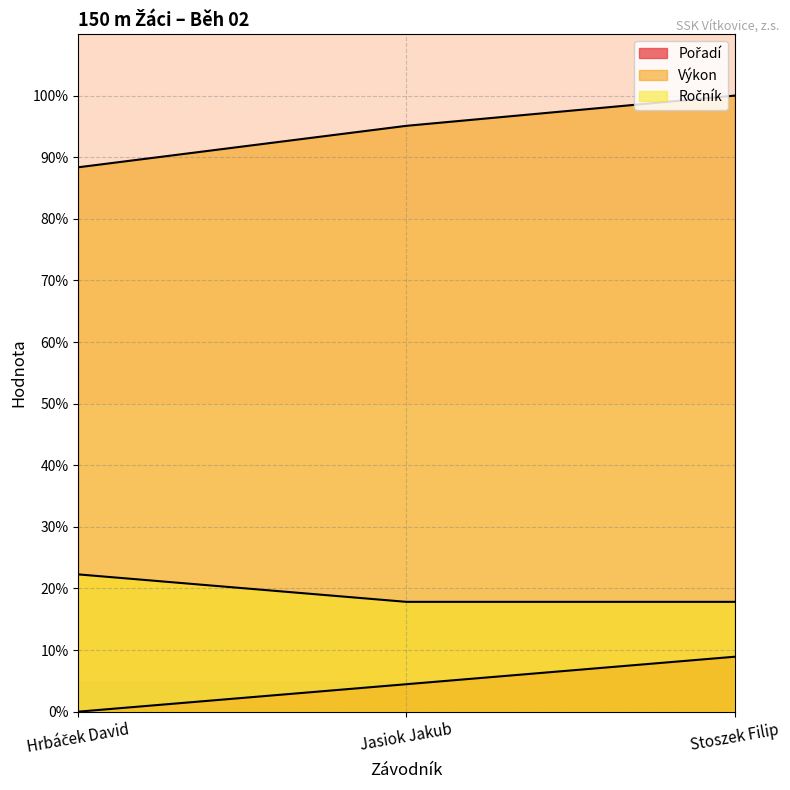

What is the spread (max minus min) of values at Hrbáček David?

88.4